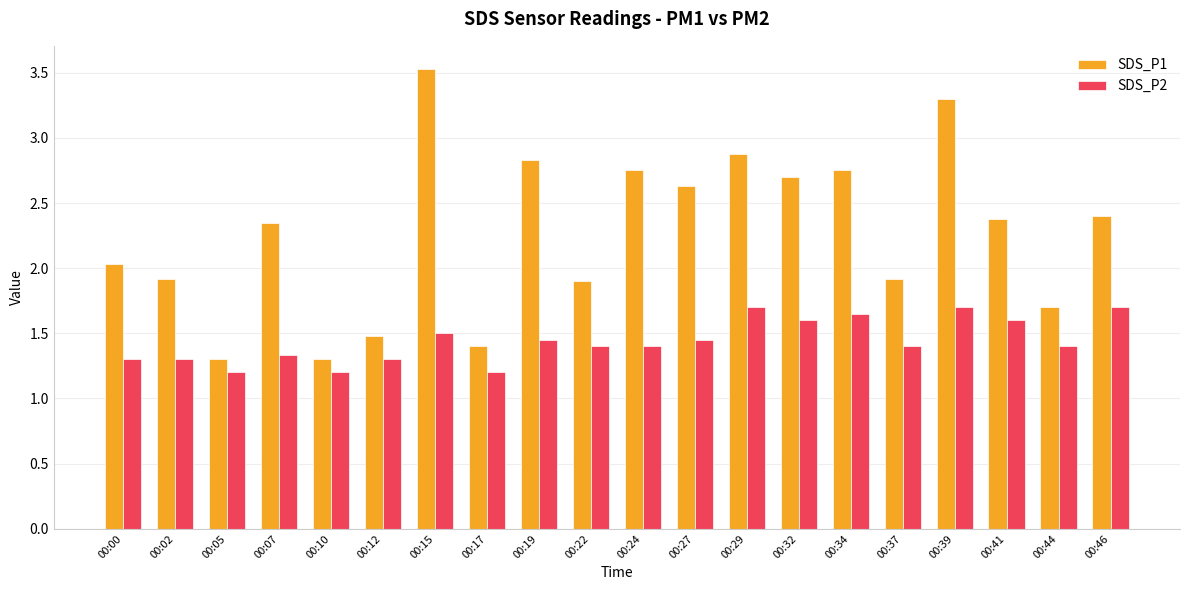

At how many categories does at least one series exceed 3?

2